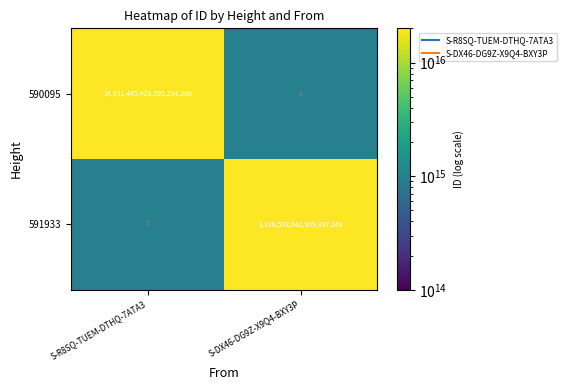

Between S-R8SQ-TUEM-DTHQ-7ATA3 and S-DX46-DG9Z-X9Q4-BXY3P, which series saw the biggest shift?

590095